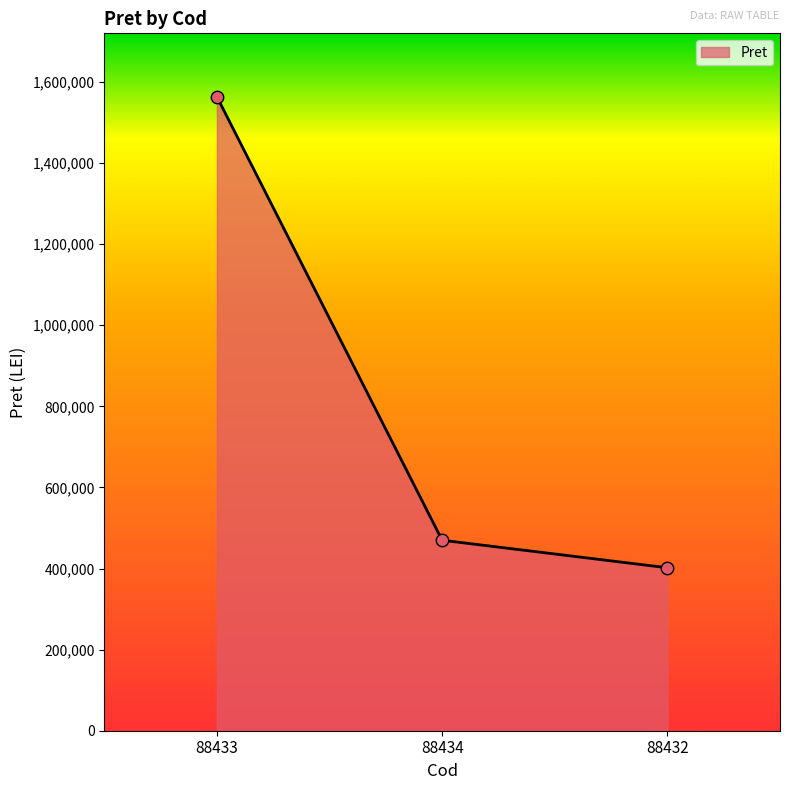

What is the change in value from 88433 to 88434?

-1093663